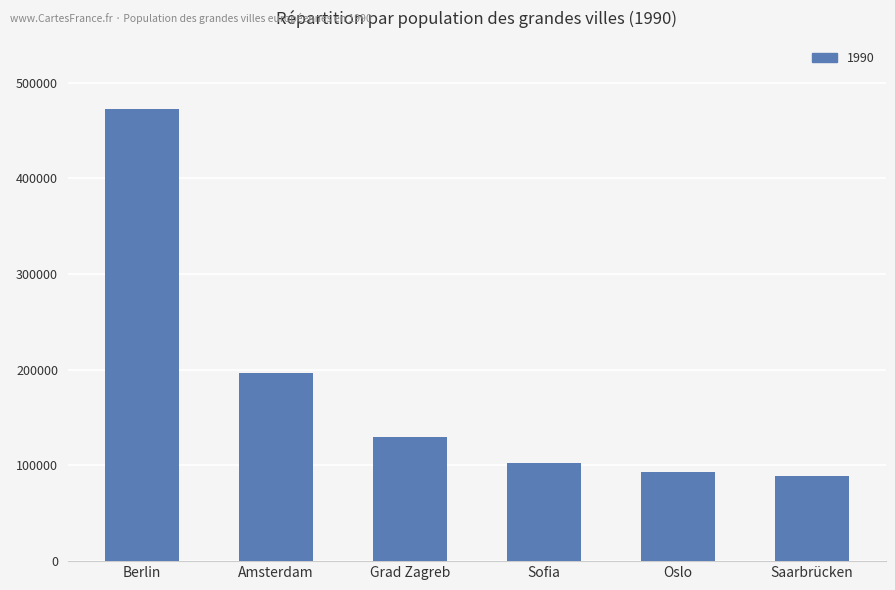

The chart shows a value of 120959 at Saarbrücken. True or false?

False